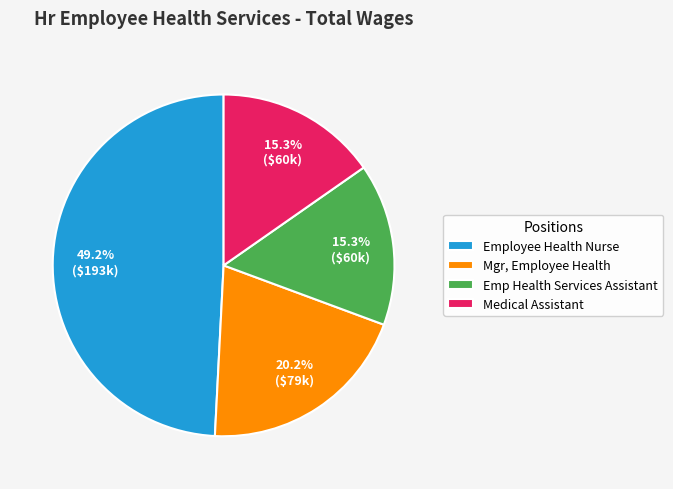

Does any single category account for the majority?

No